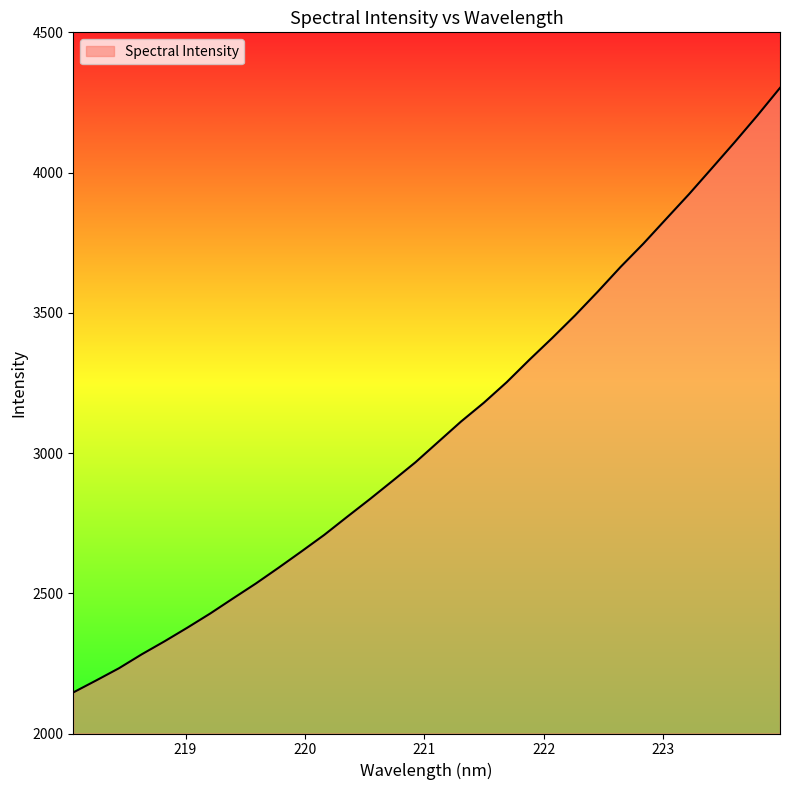

What is the sum of all values?

98612.7